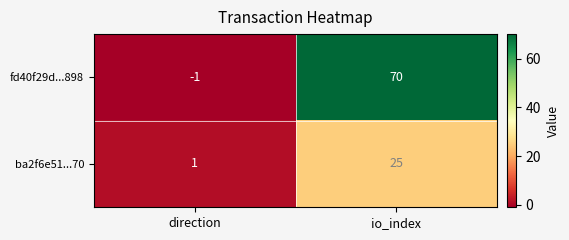

How many values in fd40f29d...898 are above zero?

1